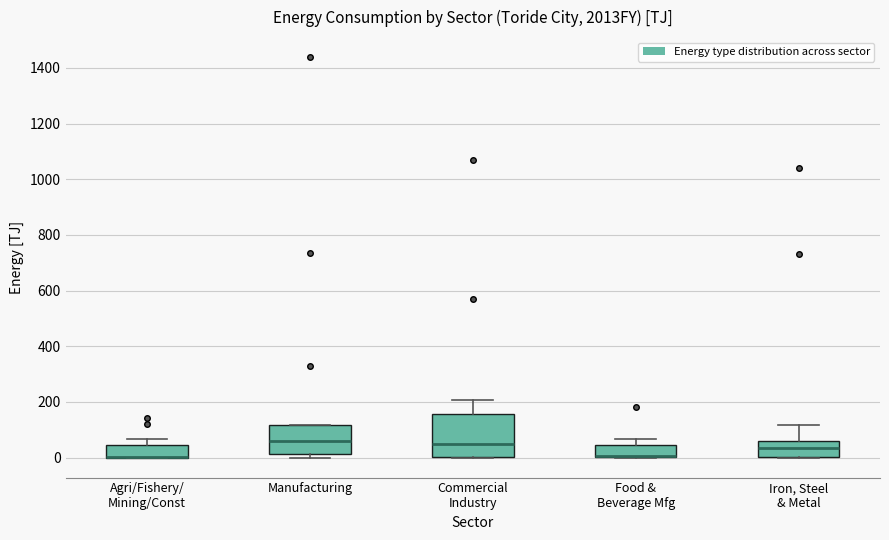

Where does the upper whisker of the box for Agri/Fishery/ Mining/Const end on the y-axis? The values are not printed on the chart, so give them approximately, as read against the axis.

60